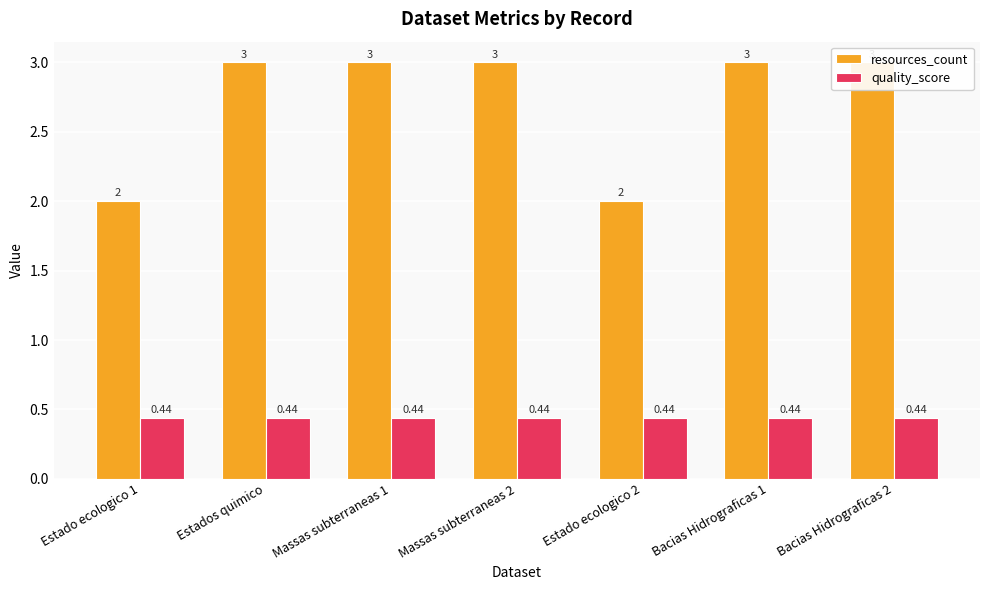

Which series has the largest range (max minus min)?

resources_count